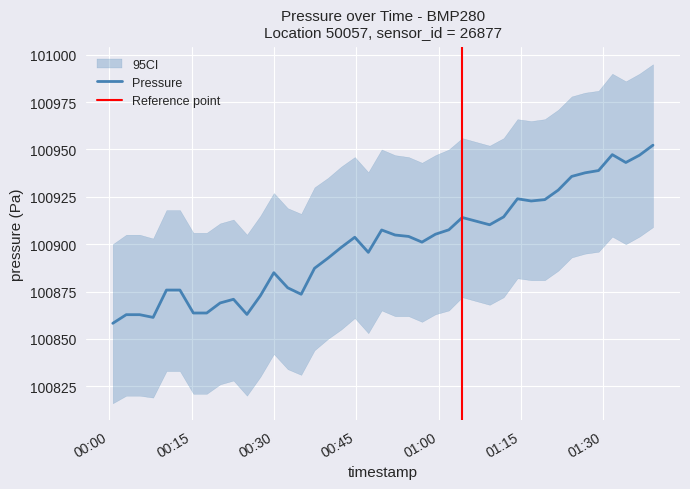

Does the chart display data point markers on the line(s)?

No